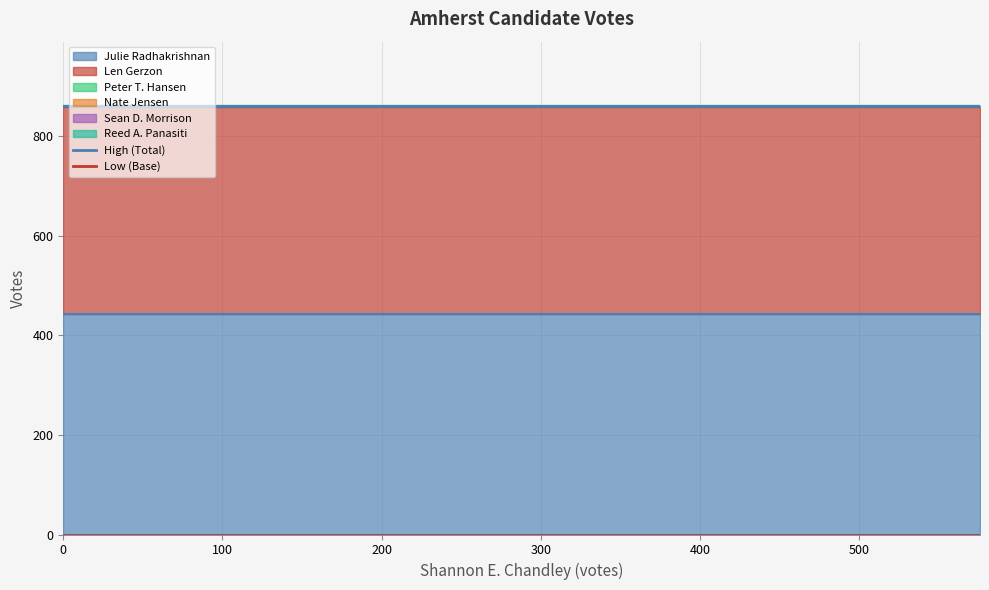

How many distinct data groups are displayed?

2